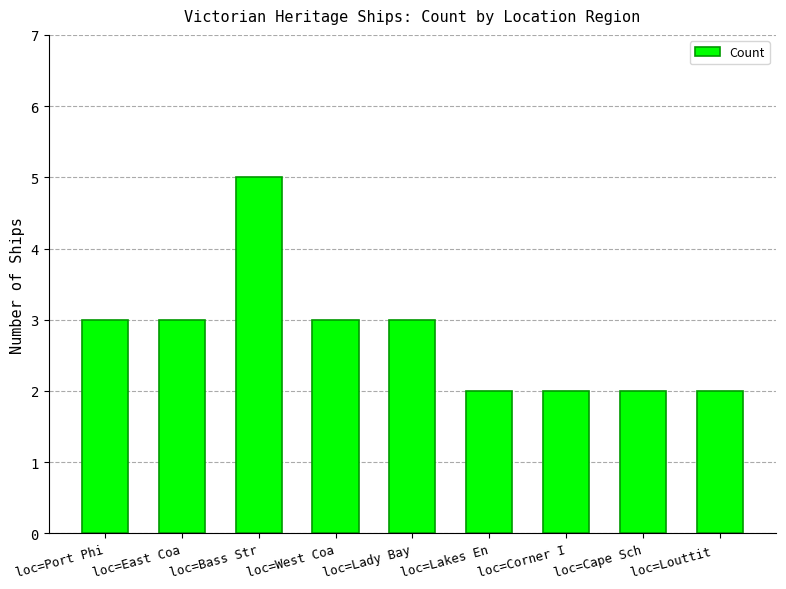

How many values are below 3?

4